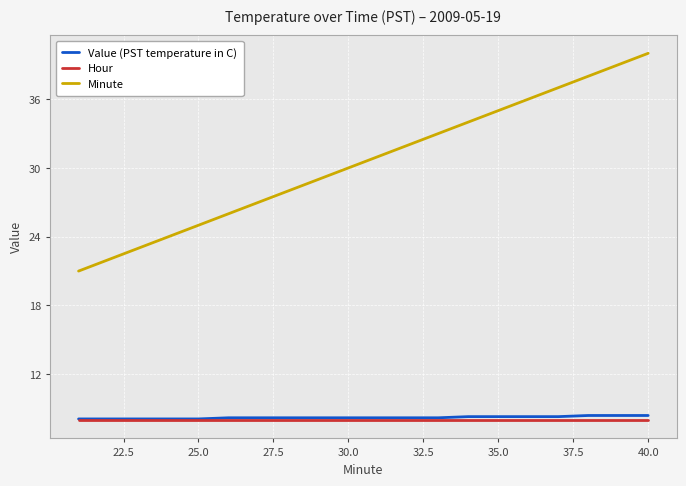

Which series has the widest spread of values?

Minute